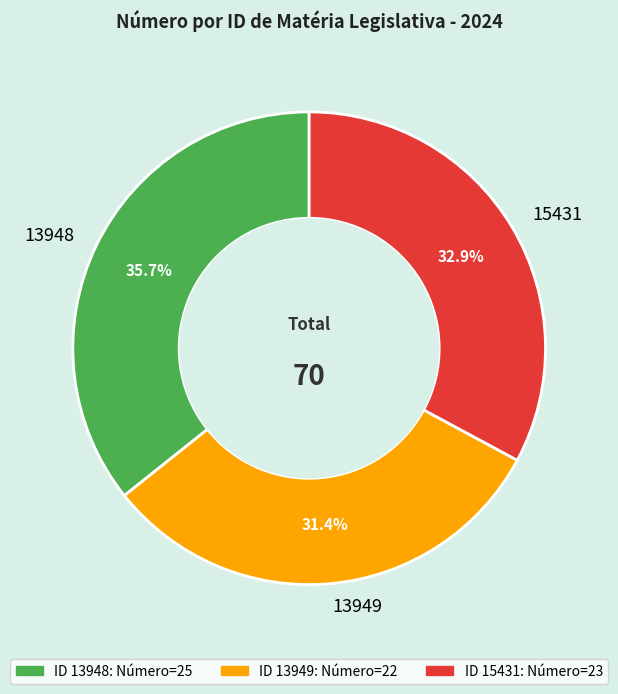

Is there any slice that represents more than half of the pie?

No